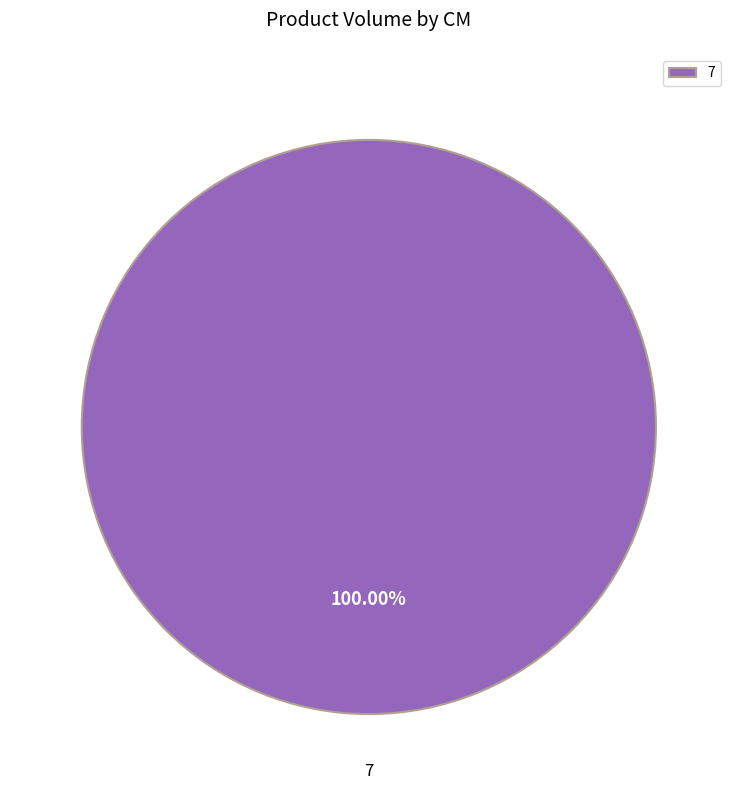

Rank the categories by value from highest to lowest.

7